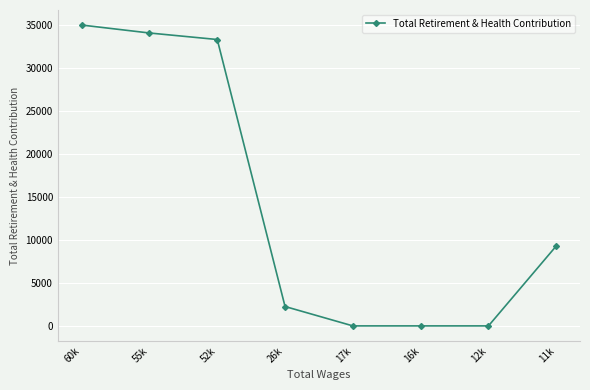

Reading left to right, extract all data points from this chart.

60k=34947	55k=34023	52k=33266	26k=2252	17k=0	16k=0	12k=0	11k=9284